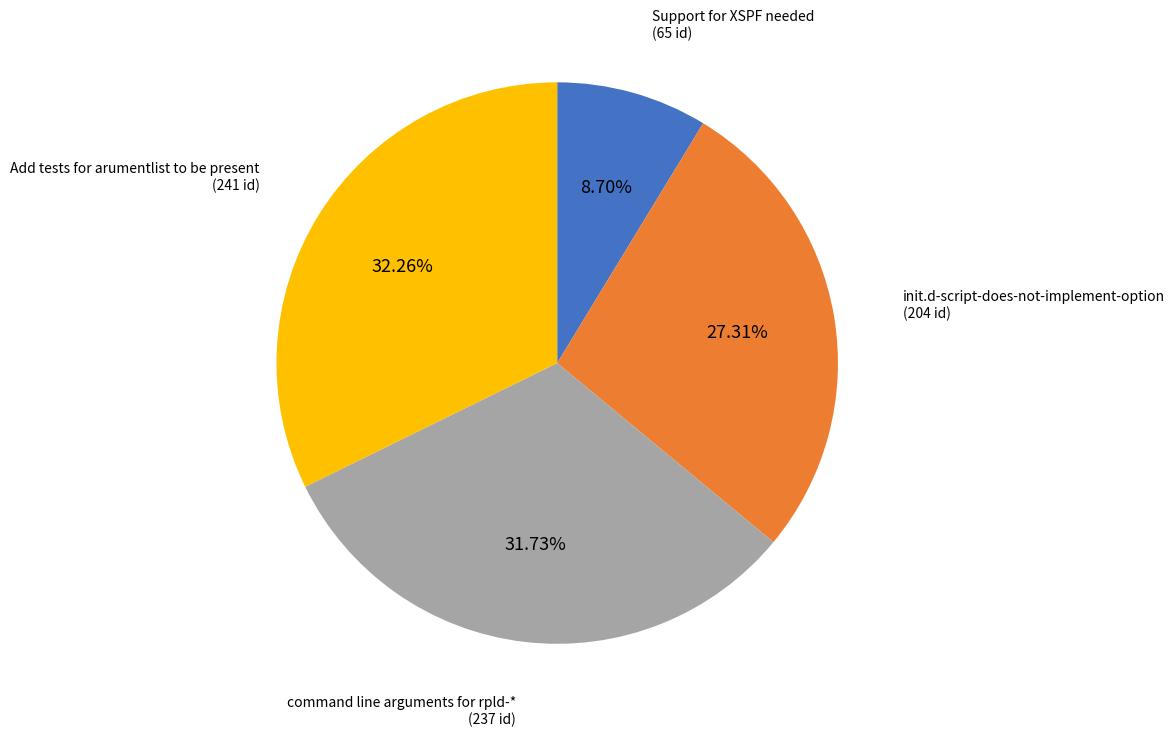

Is there any slice that represents more than half of the pie?

No